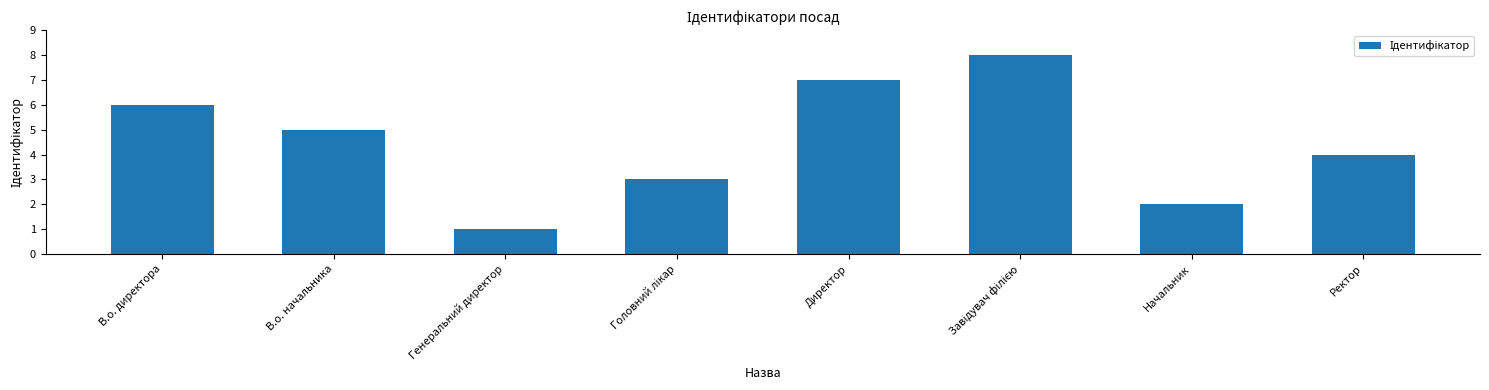

Where is the data nearest to the value 4?

Ректор